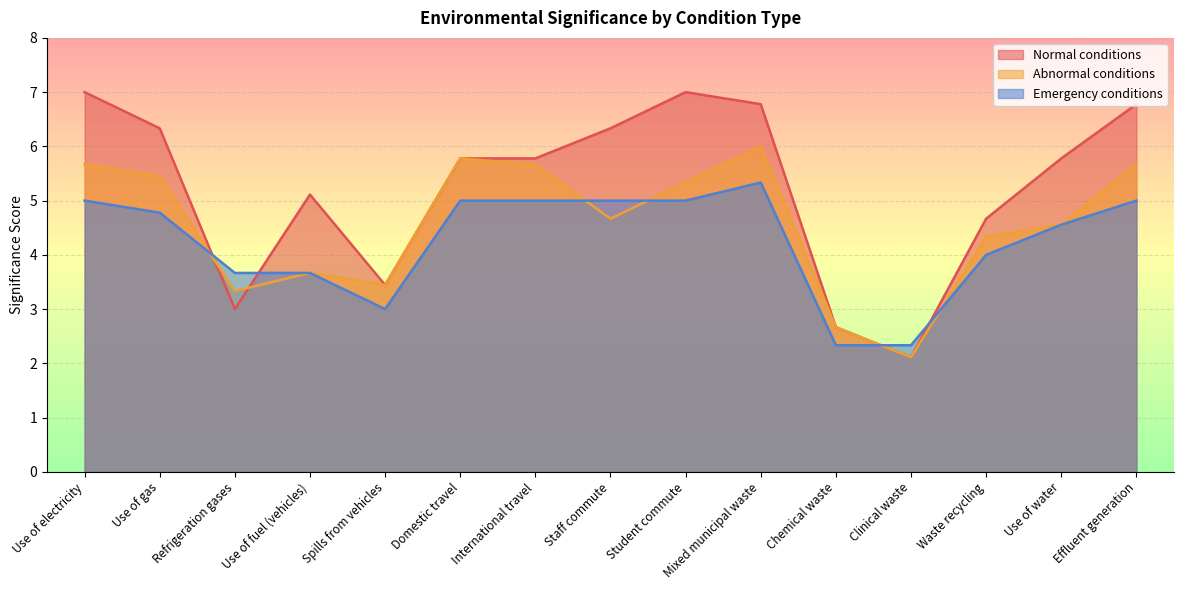

Is it true that Emergency conditions equals 6.2 at Waste recycling?

False